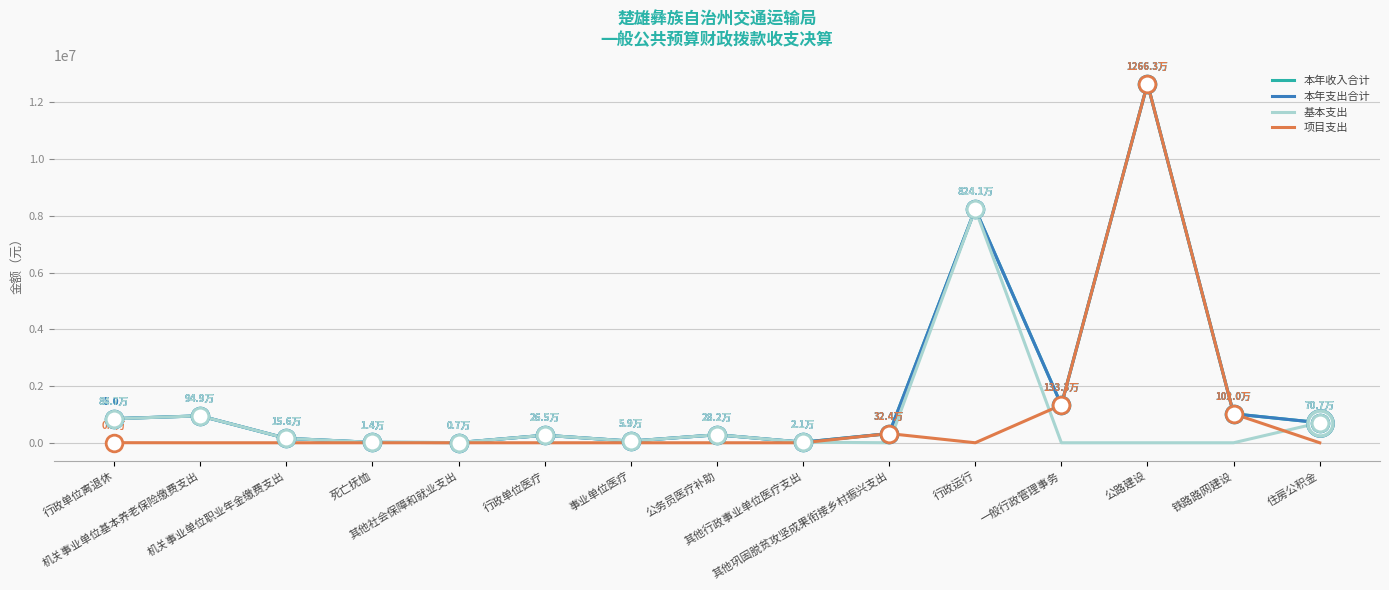

What is the total value across all series at 行政单位离退休?

2549690.4